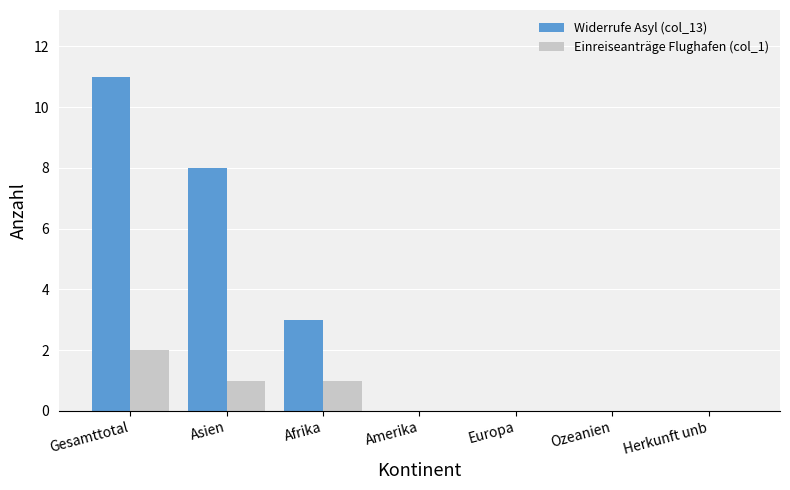

What is the spread (max minus min) of values at Afrika?

2